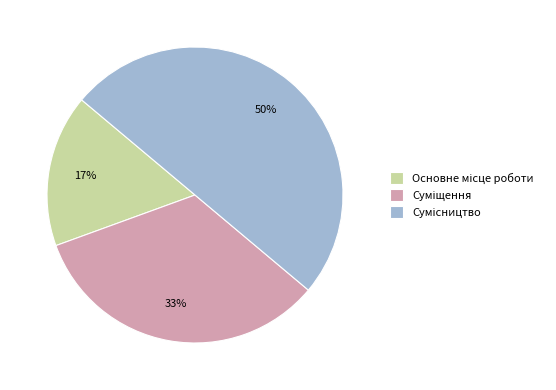

To the nearest percent, what is the average slice percentage?

33%